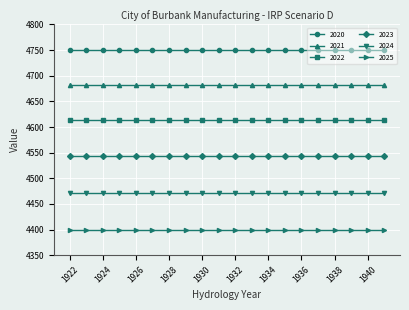

True or false: 2020 and 2022 cross at least once.

False